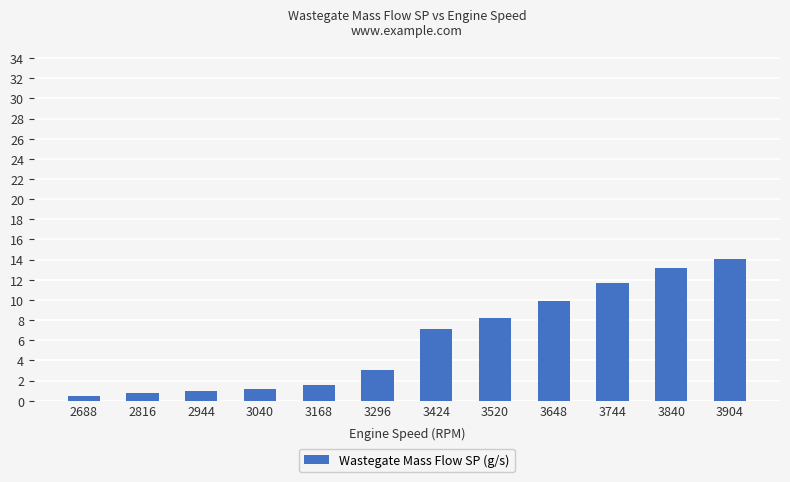

Count the number of categories in the chart.

12